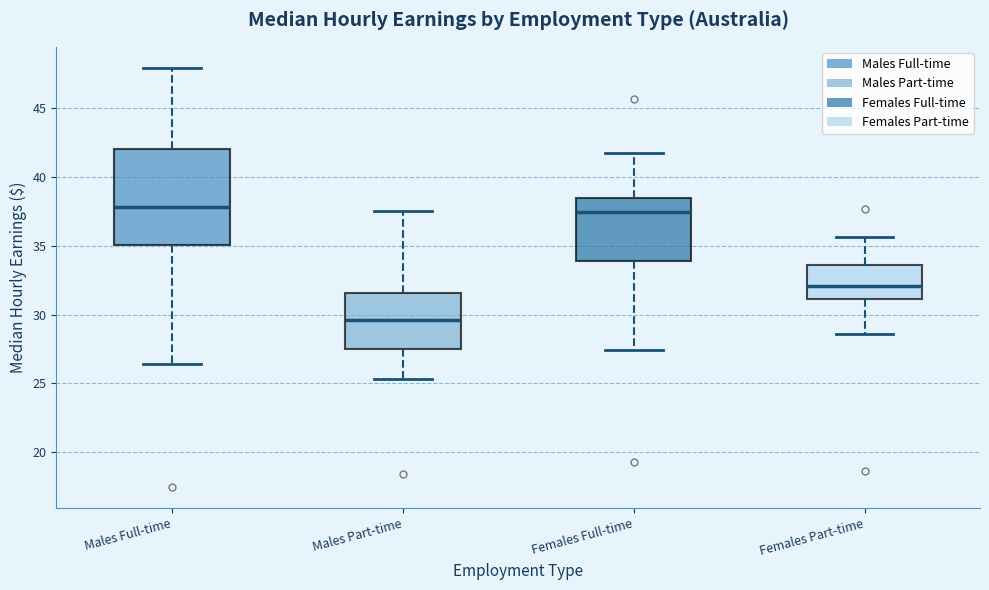

Which box is the tallest, from its lower edge to its upper edge?

Males Full-time